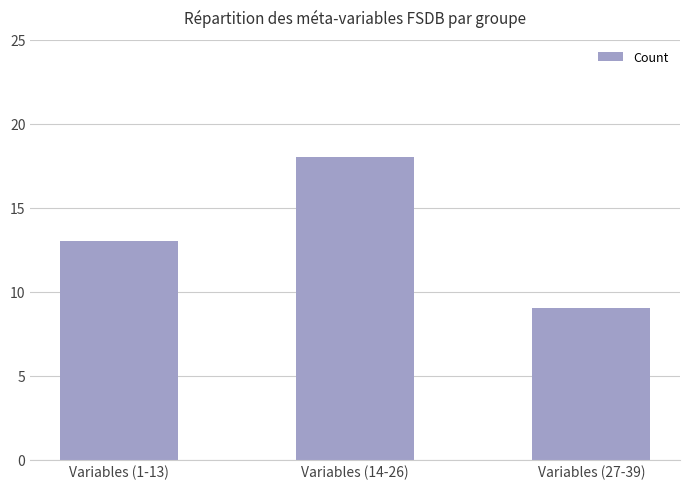

The value at Variables (1-13) is 3. True or false?

False